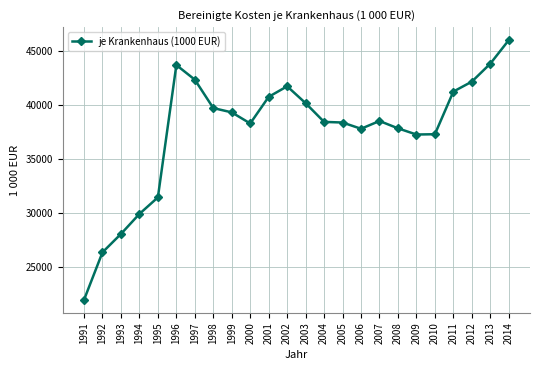

Where is the first local maximum?

1996